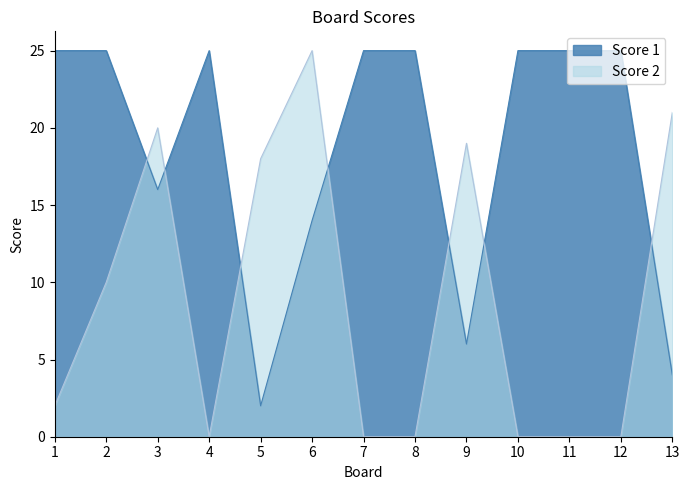

At which category does Score 1 reach its first local valley?

3